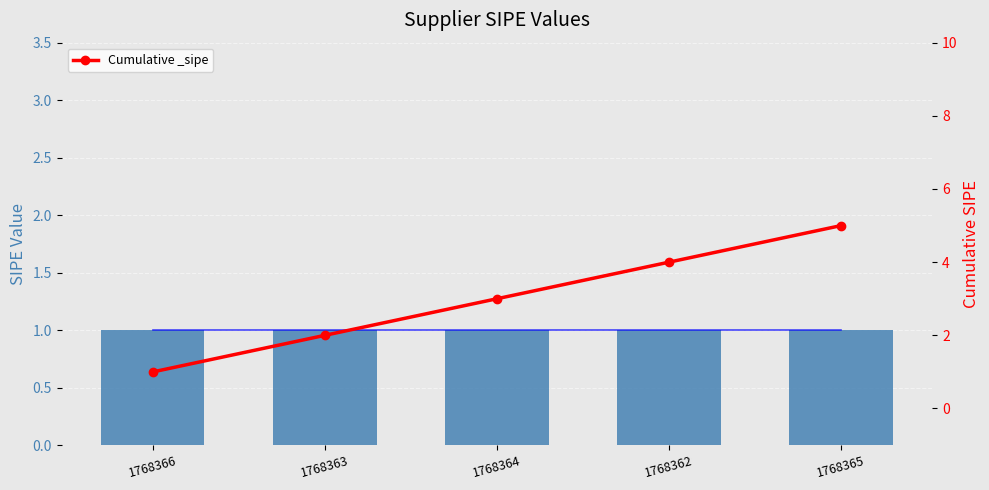

What is the sum of the values at 1768365 and 1768366?

6